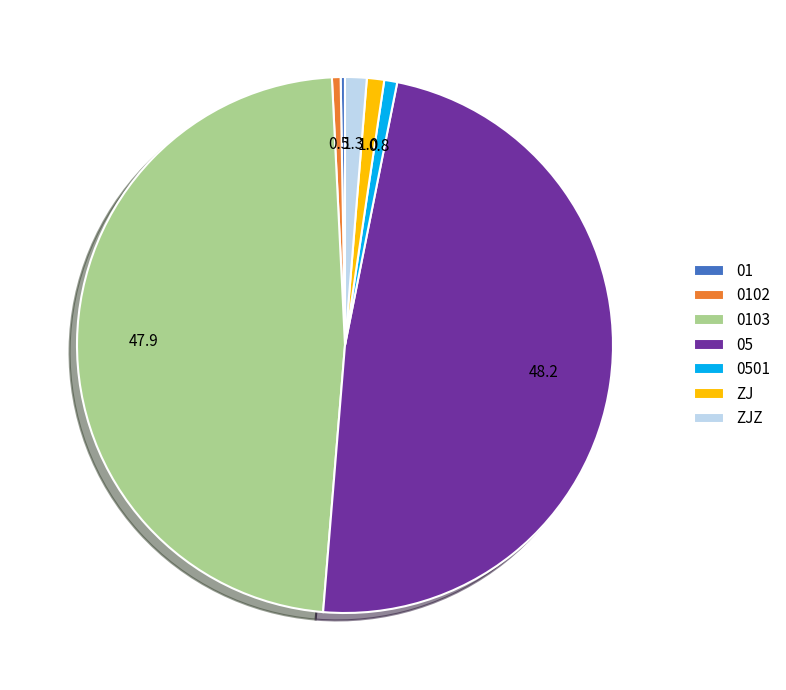

True or false: ZJZ accounts for 13% of the total.

False